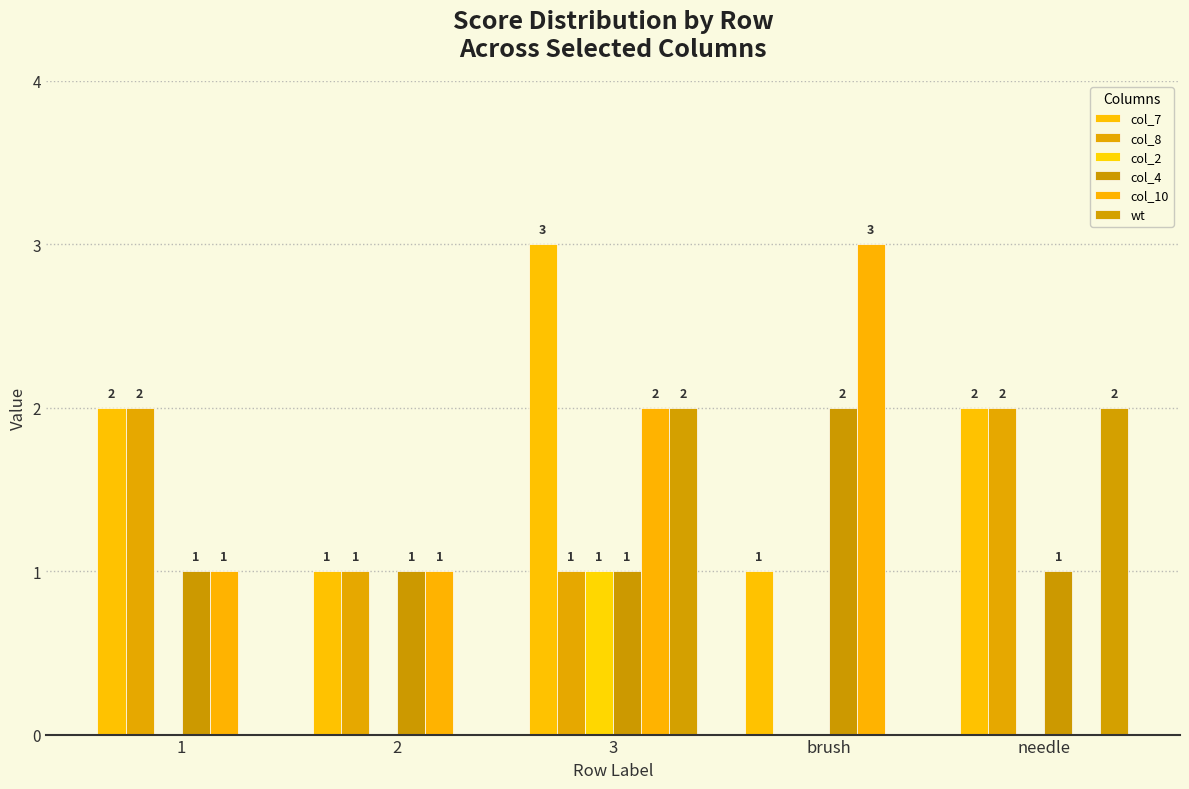

Reading left to right, what are all the values shown in this chart?

col_7: 1=2	2=1	3=3	brush=1	needle=2
col_8: 1=2	2=1	3=1	brush=0	needle=2
col_2: 1=0	2=0	3=1	brush=0	needle=0
col_4: 1=1	2=1	3=1	brush=2	needle=1
col_10: 1=1	2=1	3=2	brush=3	needle=0
wt: 1=0	2=0	3=2	brush=0	needle=2